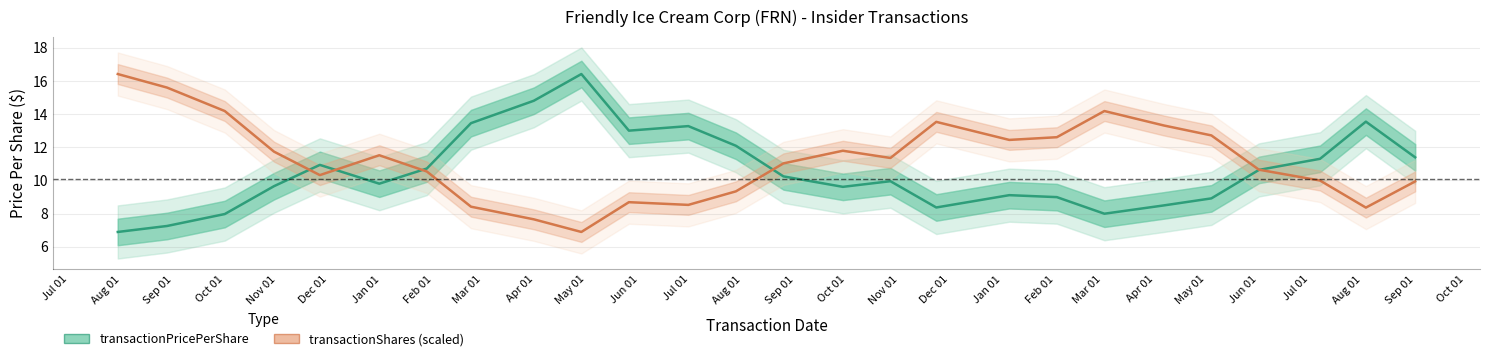

What is the maximum value shown in the chart?

16.4